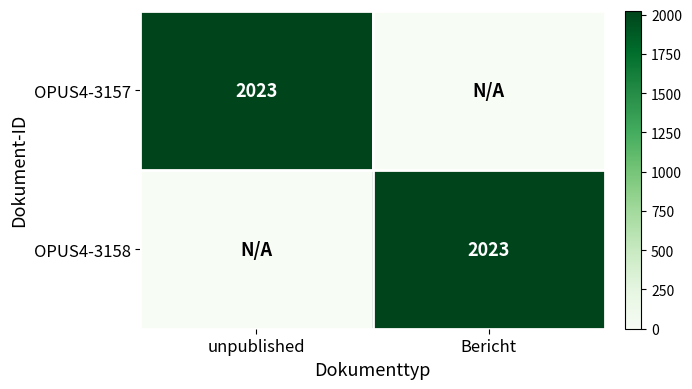

The value of OPUS4-3157 at unpublished is 3081. True or false?

False